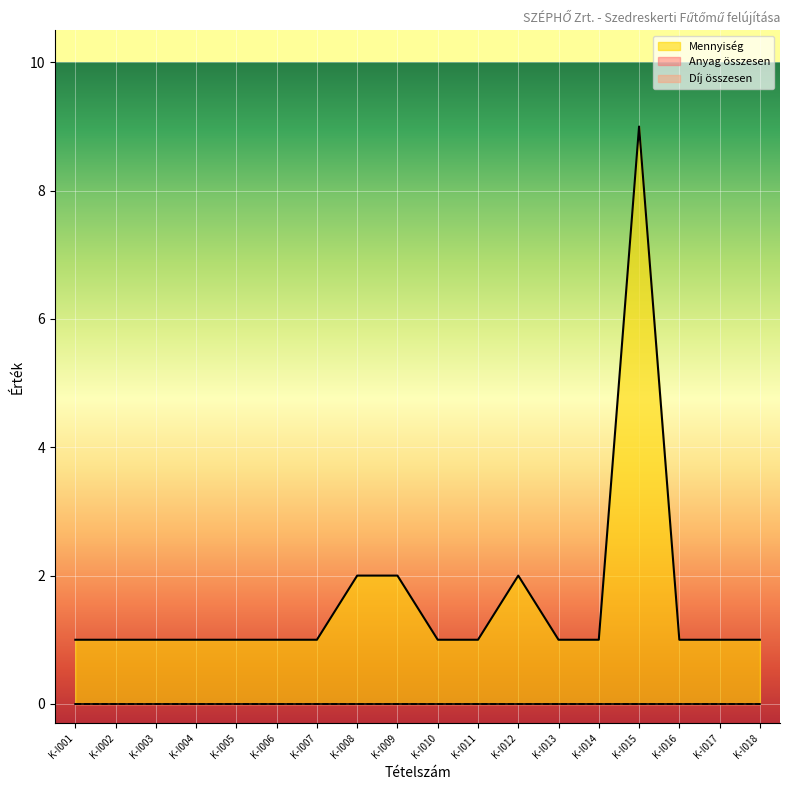

Is the value of Díj összesen at K-I007 greater than the value of Mennyiség at K-I016?

No